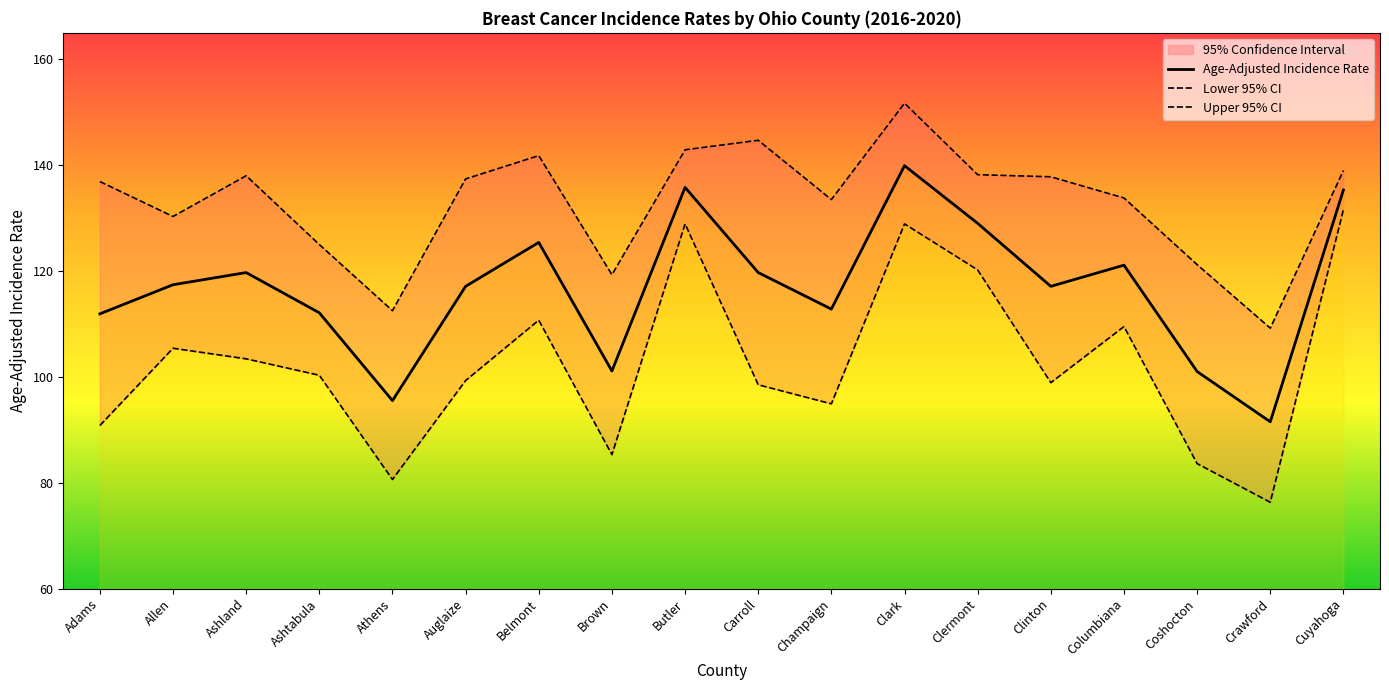

What is the highest value of the Age-Adjusted Incidence Rate series?

139.9